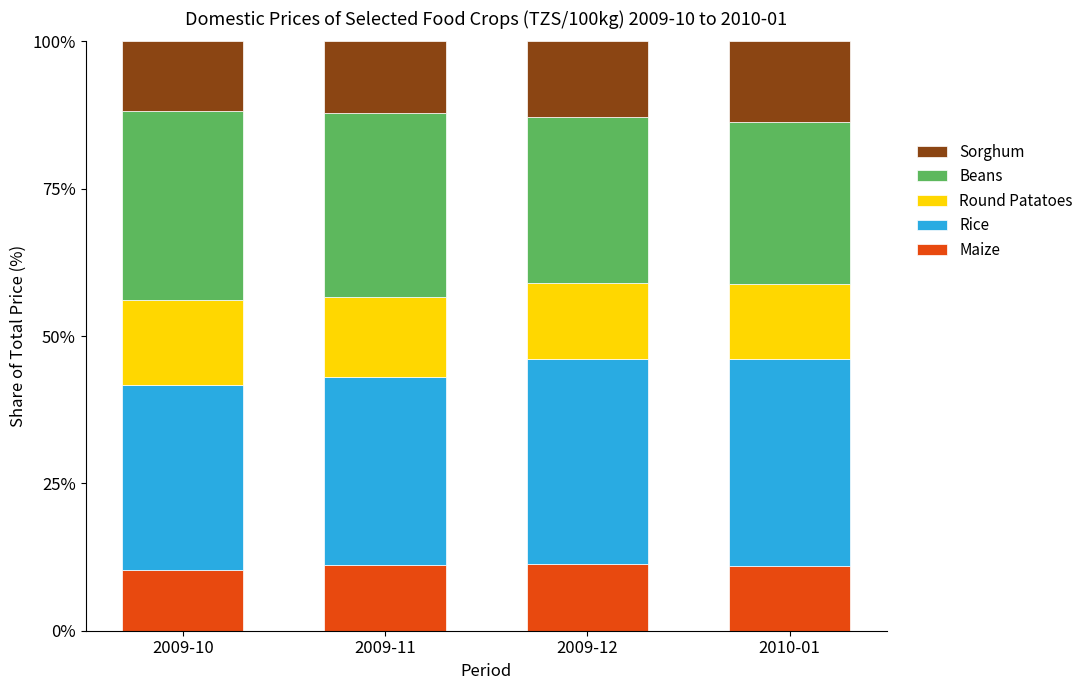

What is the total value across all series at 2009-10?

100.0